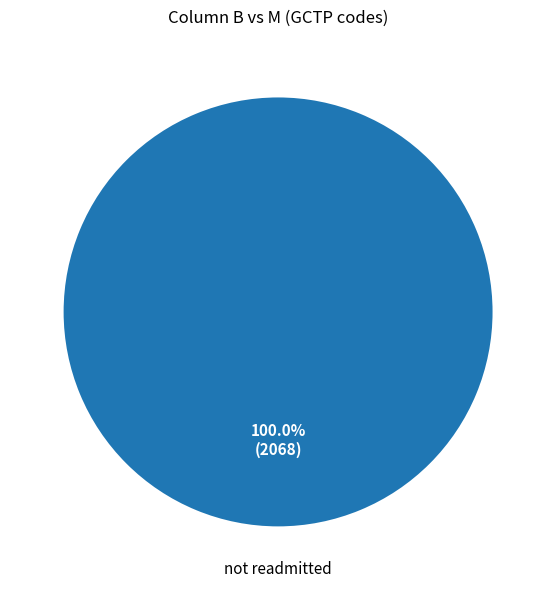

Is there any slice that represents more than half of the pie?

Yes